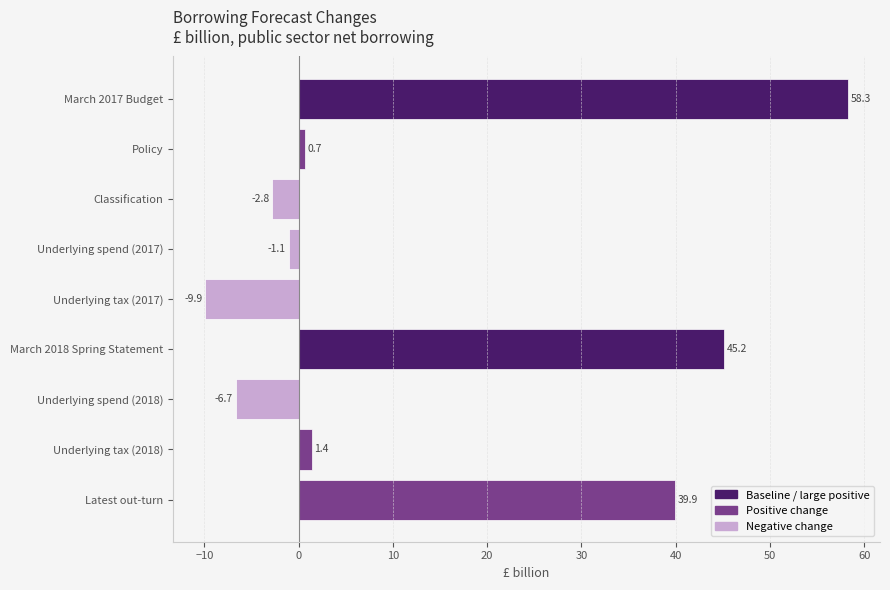

What is the average value?

13.9